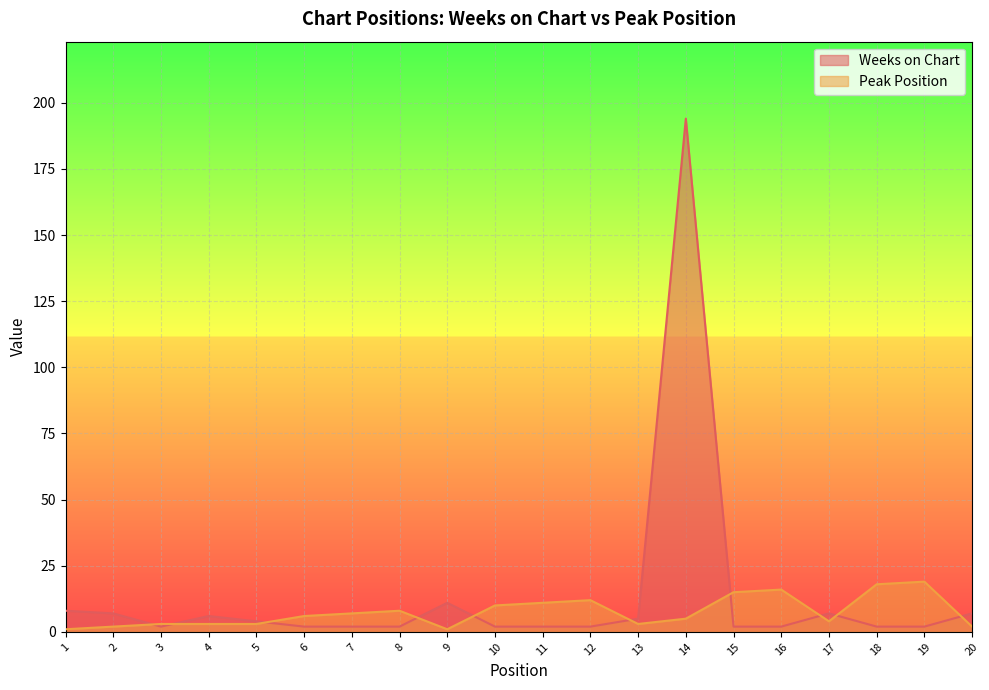

Which series has the largest total across all categories?

Weeks on Chart